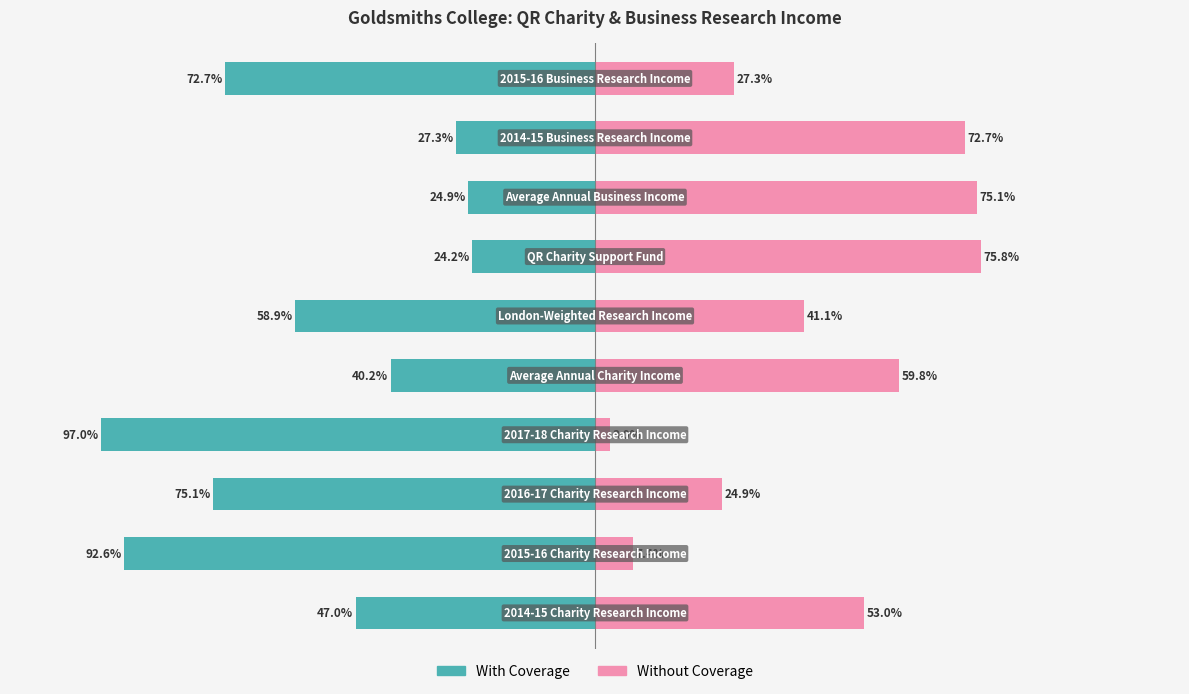

How many groups of bars are there?

10